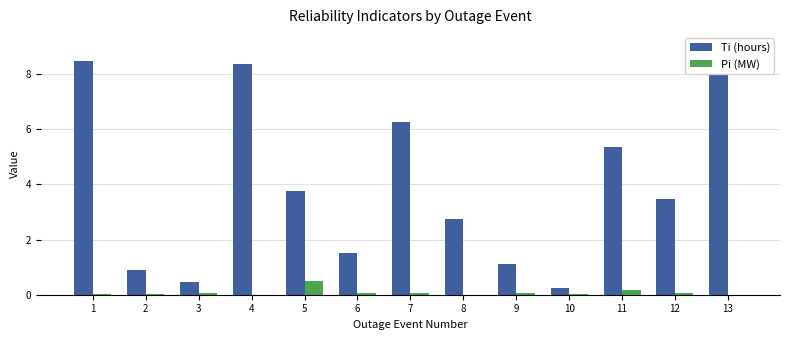

What are all the series names shown in the legend?

Ti (hours), Pi (MW)